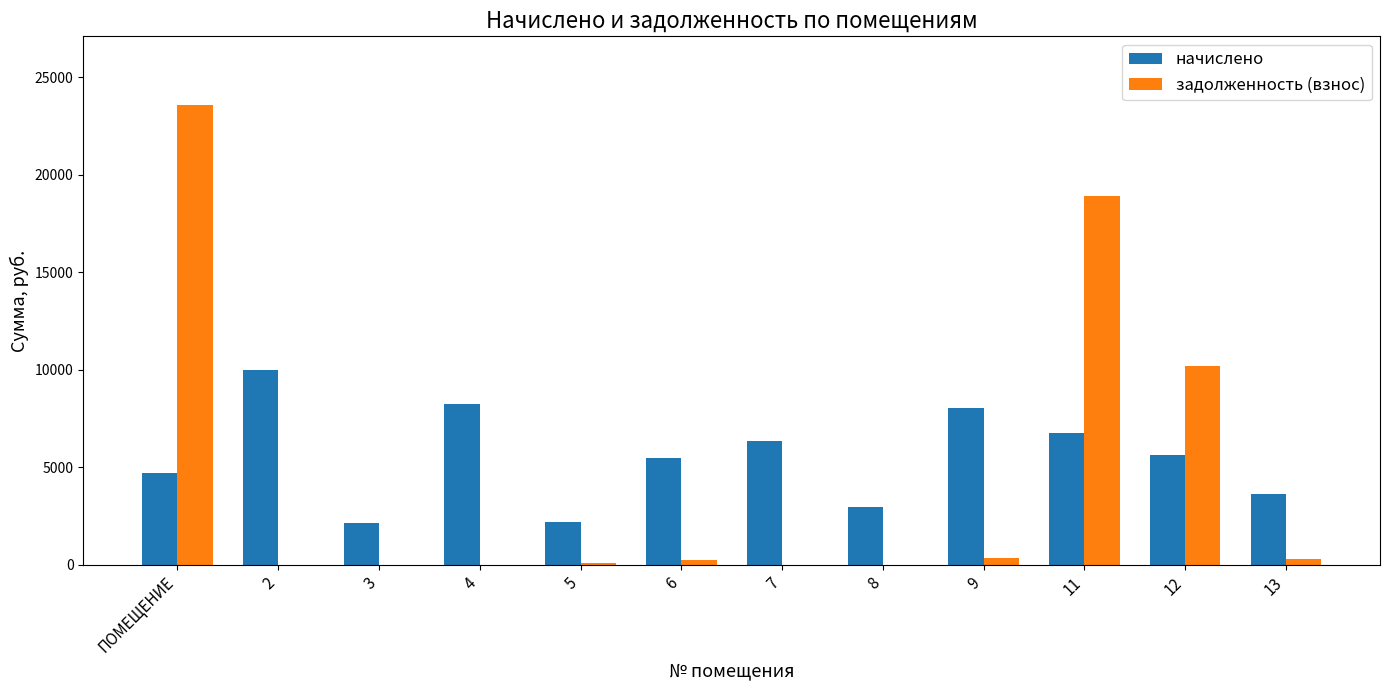

What is the sum of all начислено values?

66100.8